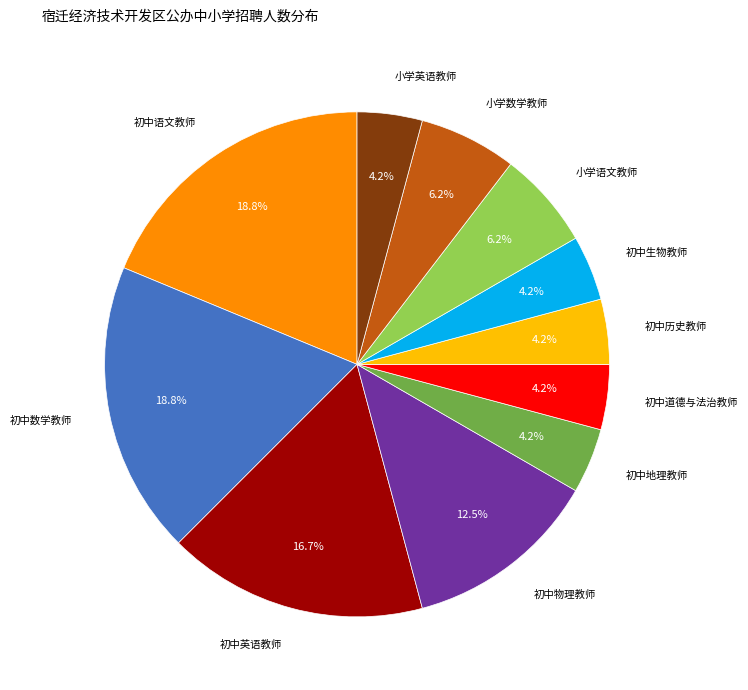

Is there a majority slice in this chart?

No